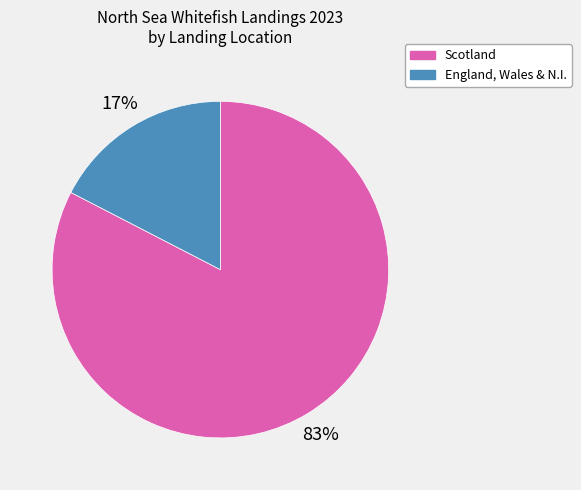

True or false: Scotland accounts for 96% of the total.

False